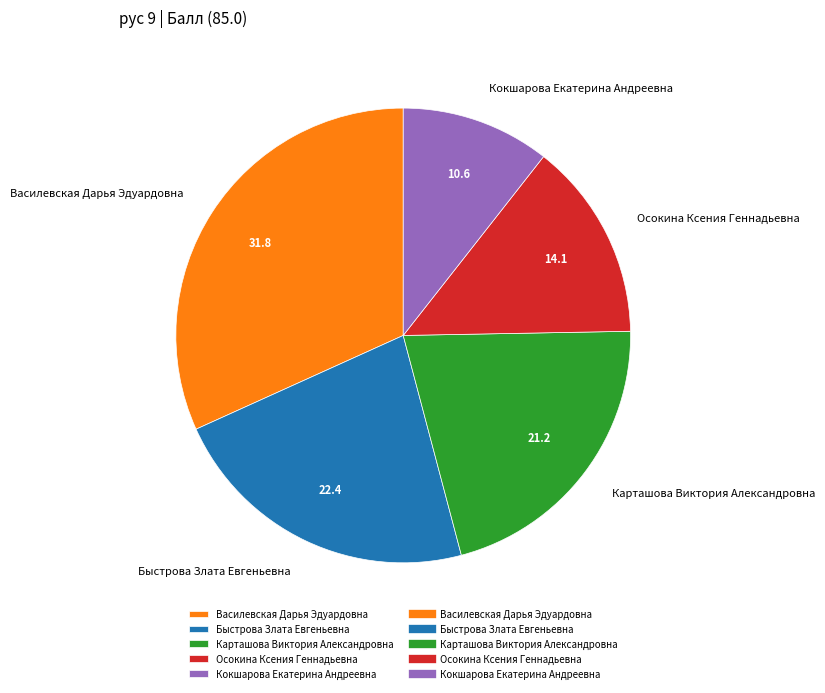

Which has a higher value, Карташова Виктория Александровна or Кокшарова Екатерина Андреевна?

Карташова Виктория Александровна